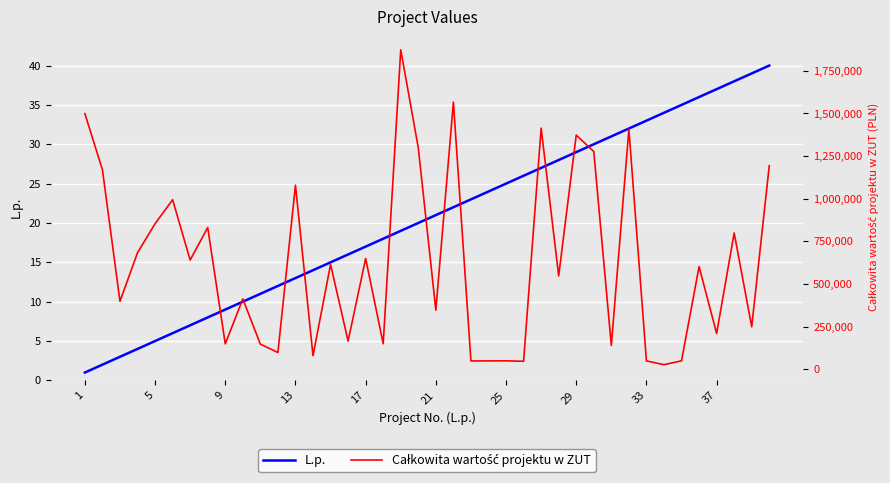

Reading right to left, what are all the values shown in this chart?

L.p.: 40	39	38	37	36	35	34	33	32	31	30	29	28	27	26	25	24	23	22	21	20	19	18	17	16	15	14	13	12	11	10	9	8	7	6	5	4	3	2	1
Całkowita wartość projektu w ZUT: 1194000	249774	799500	210000	602400	49995	27500	49500	1407250	140000	1276800	1373100	547710	1414100	47300	49940	49500	49390	1566678	347100	1298240	1873100	150000	649900	165800	615000	79920	1079500	98760	147800	412680	149400	831500	640680	994340	853724	683600	398980	1170480	1498944